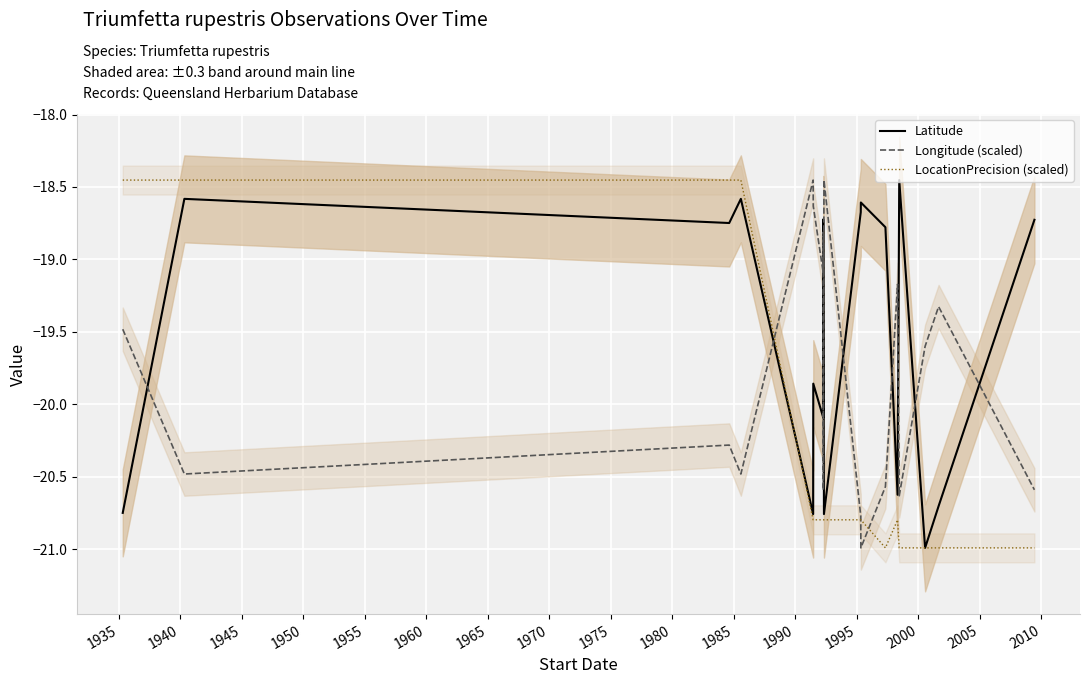

After their last crossing, which series has the higher values: Latitude or LocationPrecision (scaled)?

Latitude